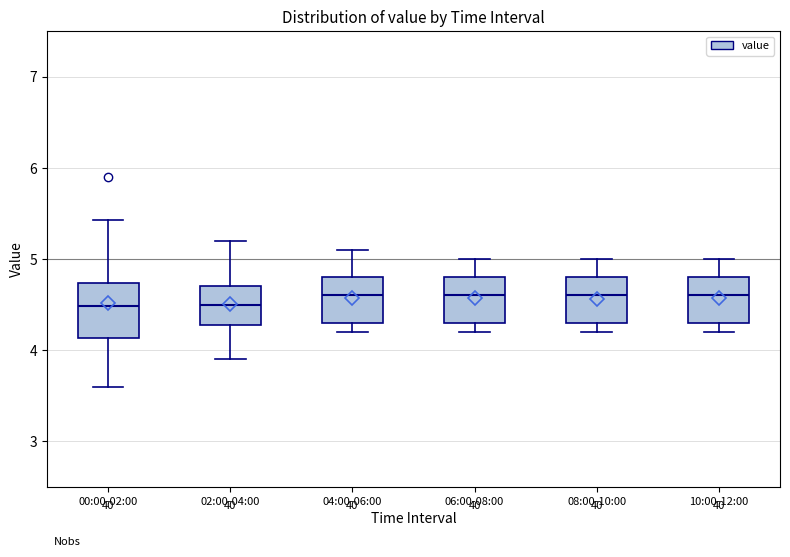

Reading left to right, transcribe this box plot: for each box, give where its median line is, the range the box spans, and where its two whiskers end, as read against the y-axis. The values are not printed on the chart, so give them approximately, as read against the axis.

00:00-02:00: median 4.5, box 4.1 to 4.7, whiskers 3.6 to 5.4
02:00-04:00: median 4.5, box 4.3 to 4.7, whiskers 3.9 to 5.2
04:00-06:00: median 4.6, box 4.3 to 4.8, whiskers 4.2 to 5.1
06:00-08:00: median 4.6, box 4.3 to 4.8, whiskers 4.2 to 5.0
08:00-10:00: median 4.6, box 4.3 to 4.8, whiskers 4.2 to 5.0
10:00-12:00: median 4.6, box 4.3 to 4.8, whiskers 4.2 to 5.0